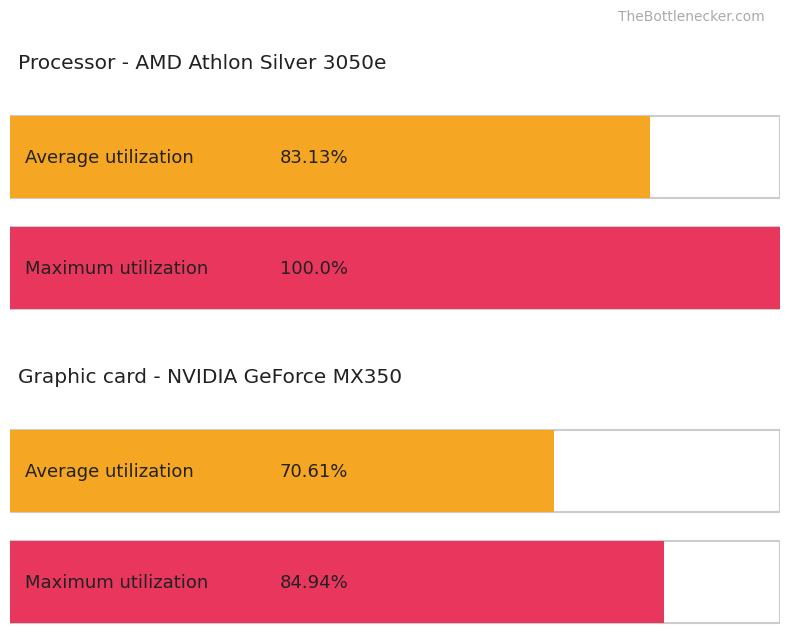

How many bars are there in each group?

2